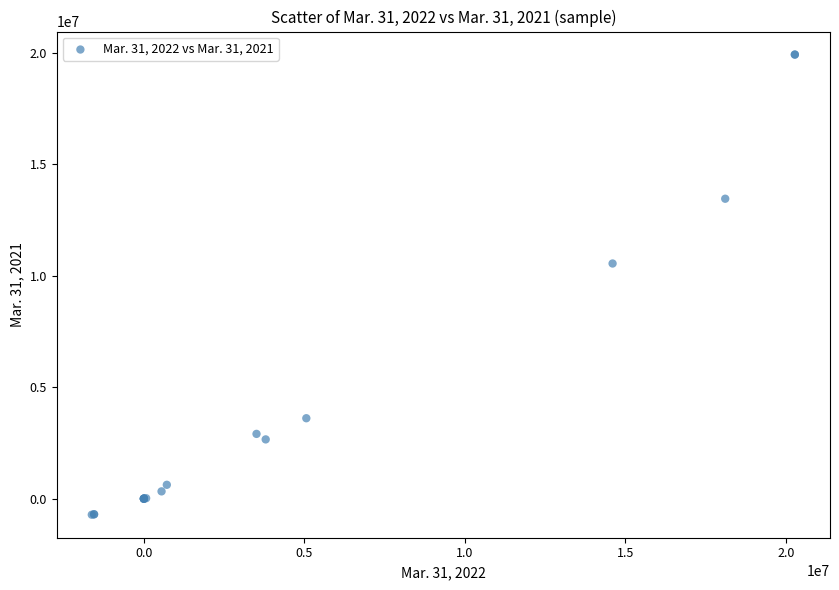

What Y value in the scatter plot is closest to 9605841?

10554313.0